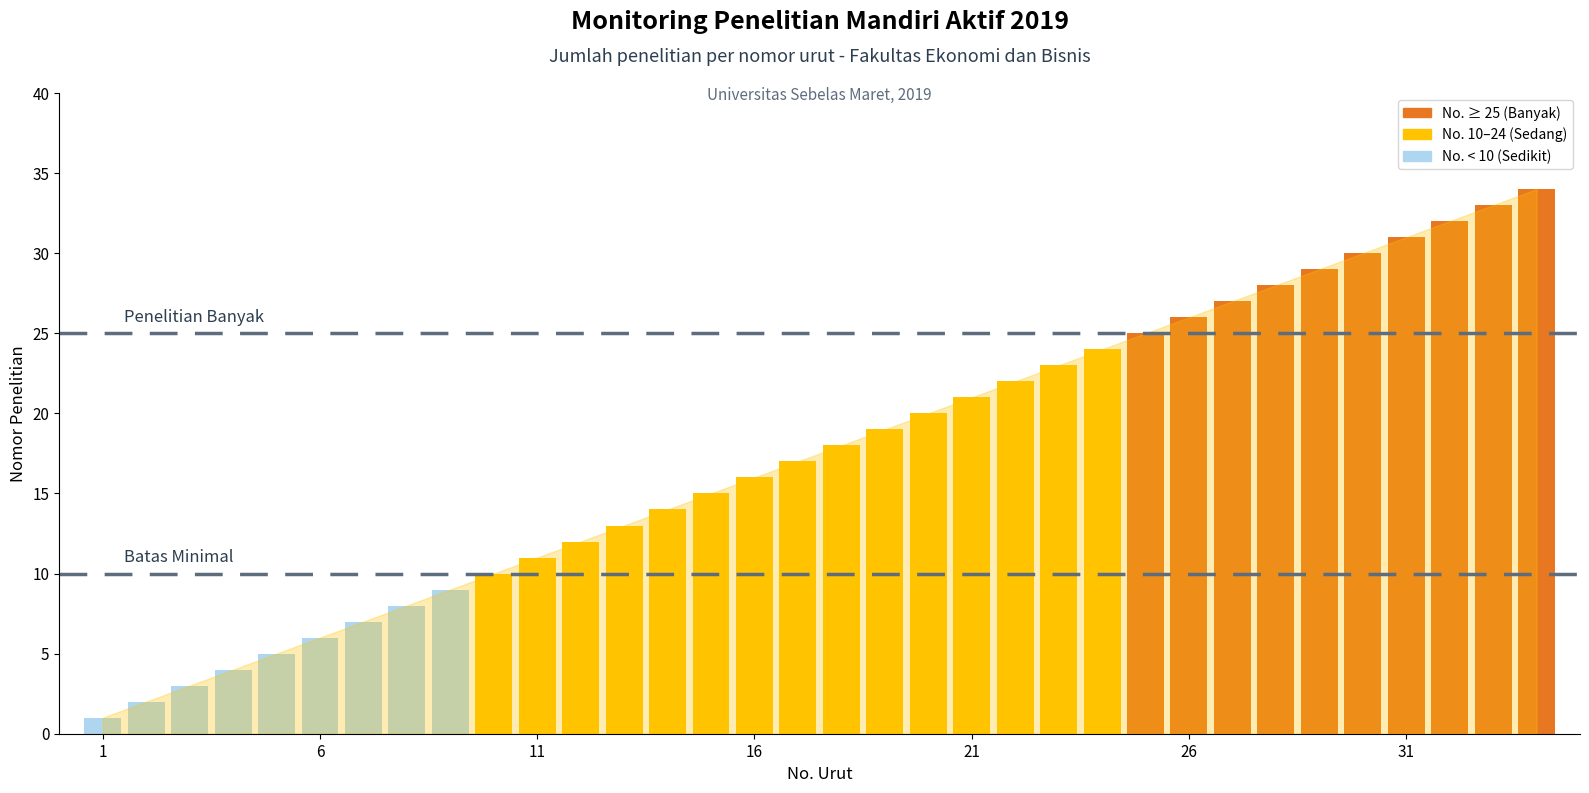

Does the chart contain any negative values?

No